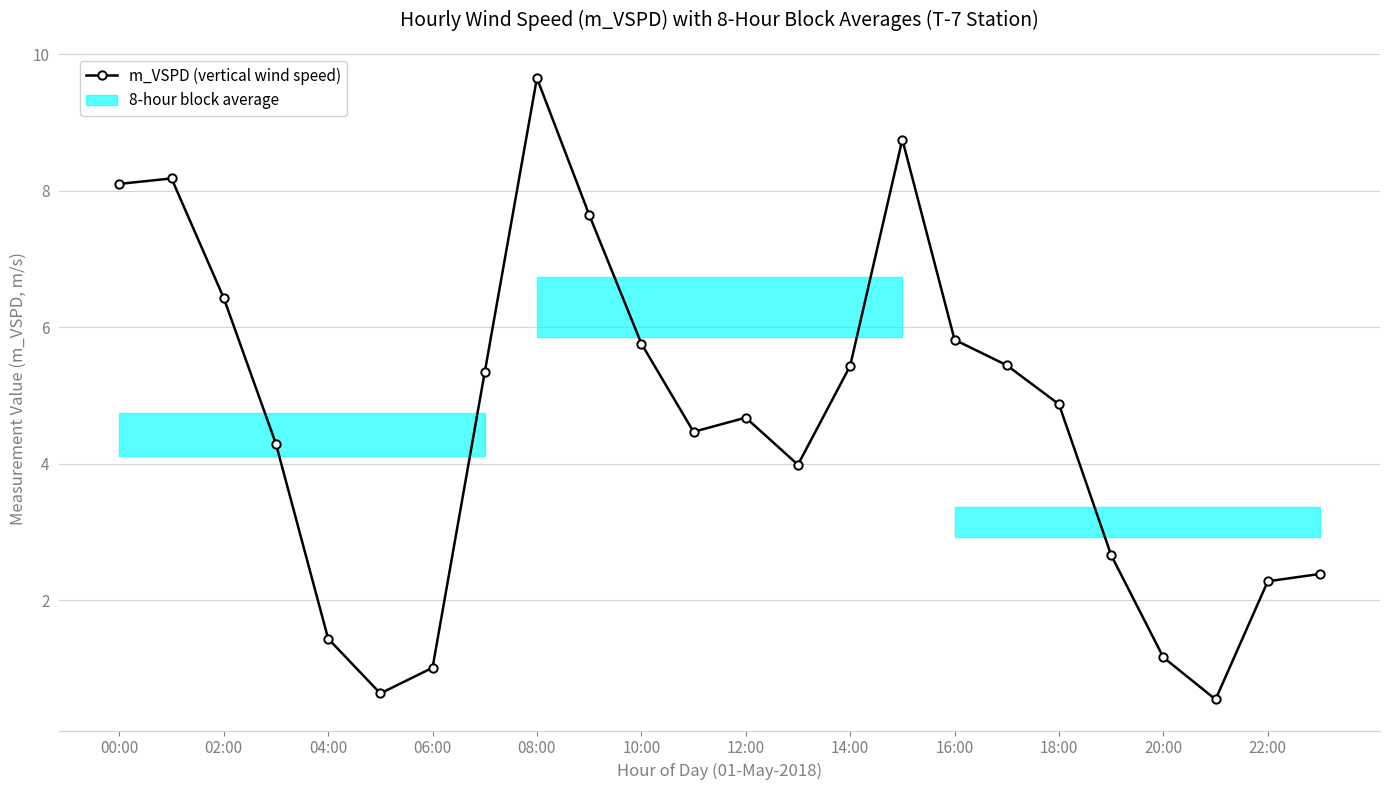

What is the average value?

4.6